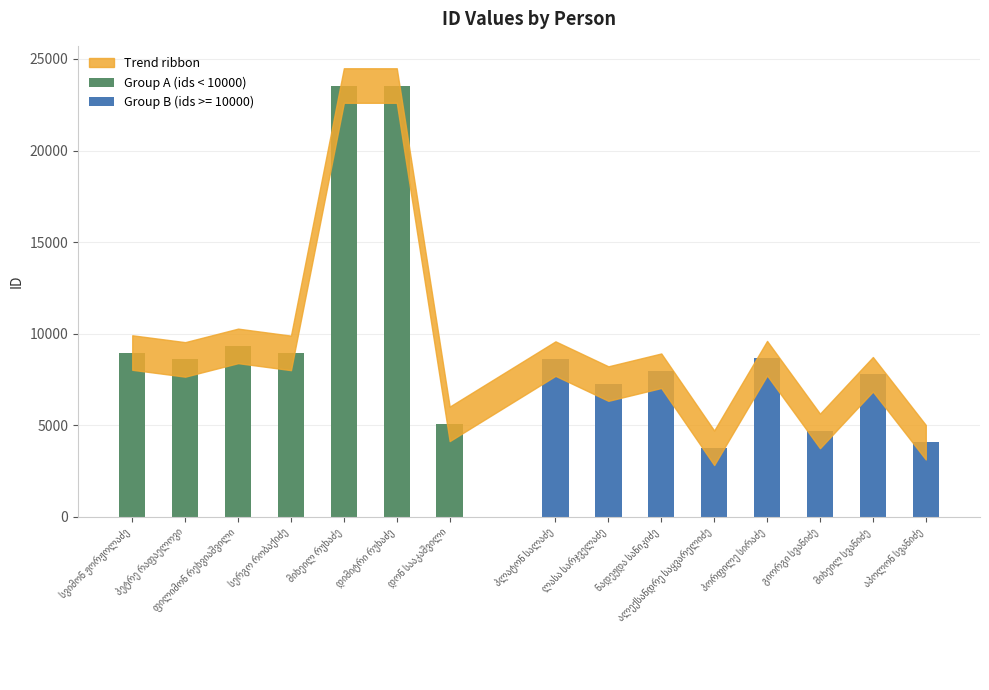

What is the label of the 5th bar from the left?

მიხეილ რუხაძე